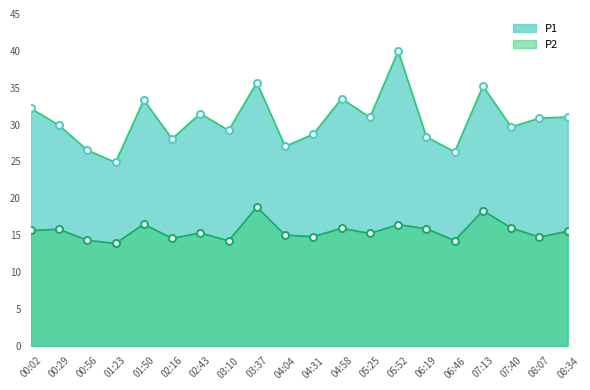

Where is P1 nearest to the value 32?

00:02